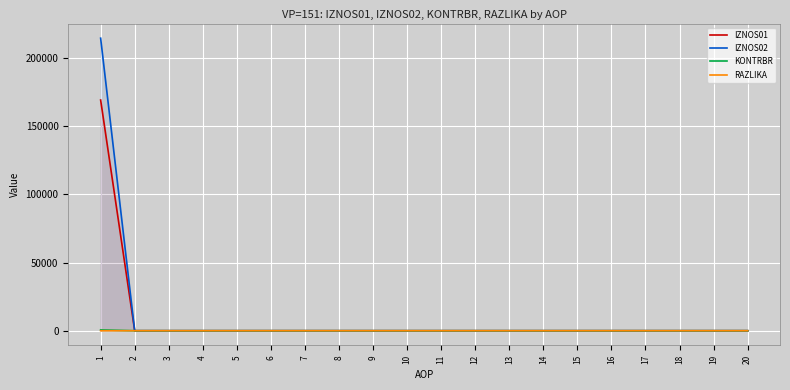

Which has a higher value, 1 or 2?

1